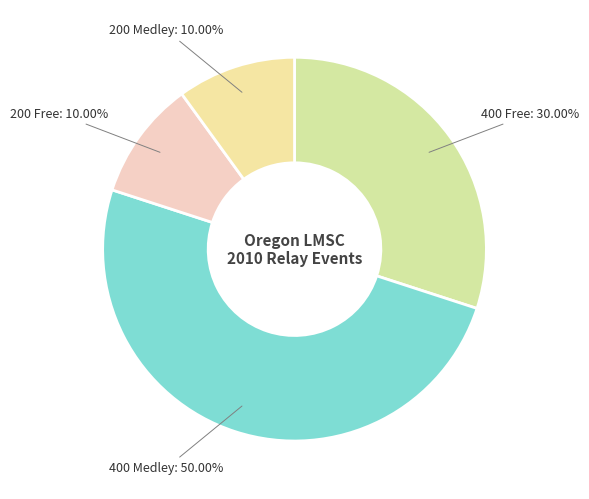

How many slices are in this pie chart?

4